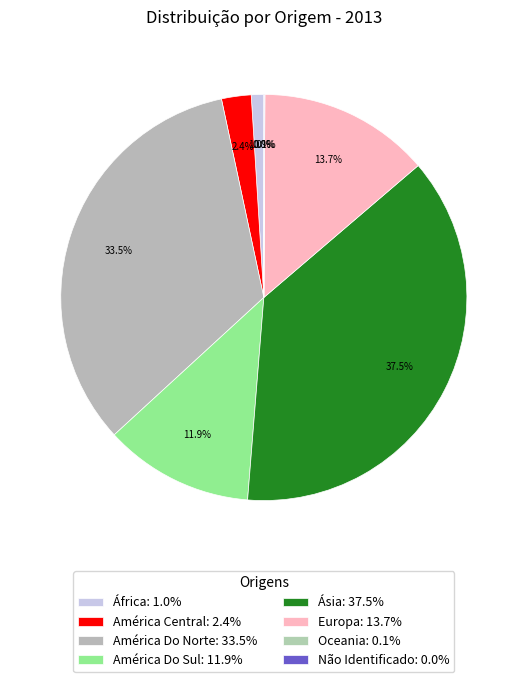

What is the total percentage of Europa and Não Identificado?

13.7%